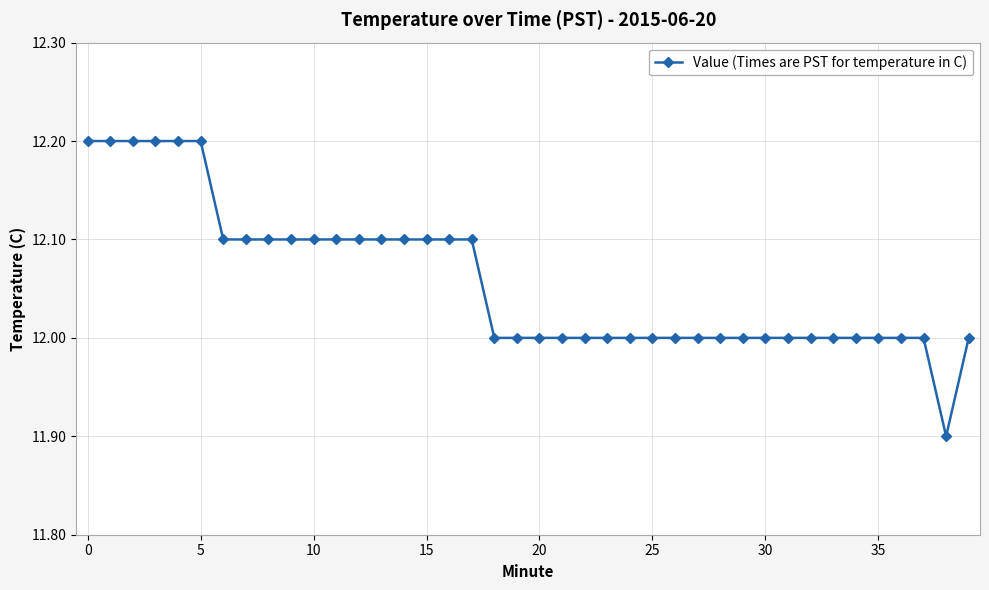

What is the maximum value shown in the chart?

12.2